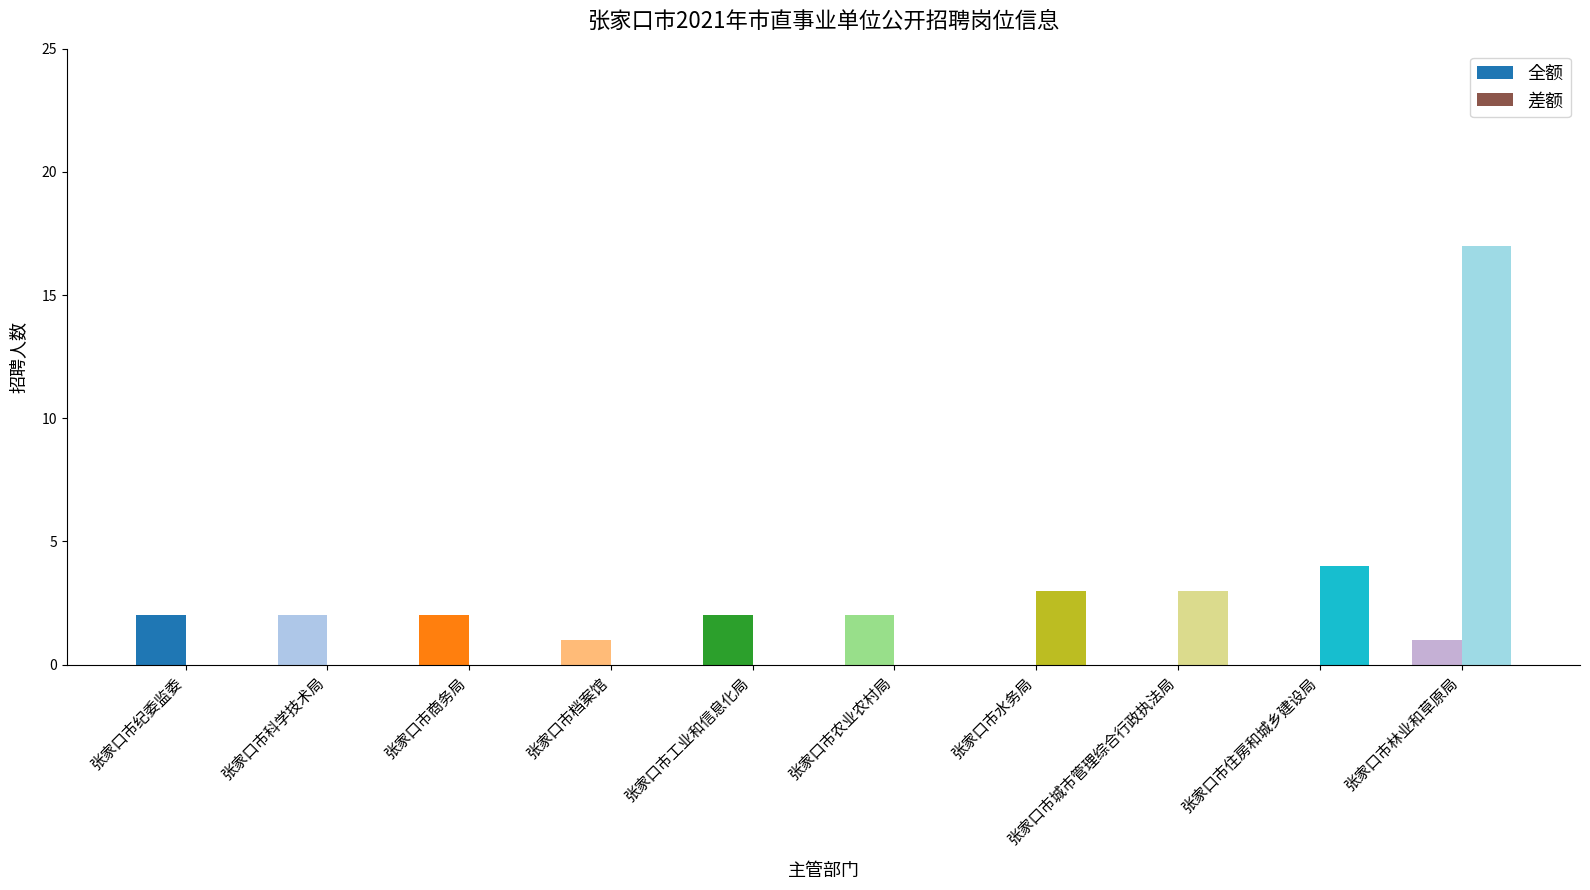

Rank the series by their maximum value, from lowest to highest.

全额, 差额